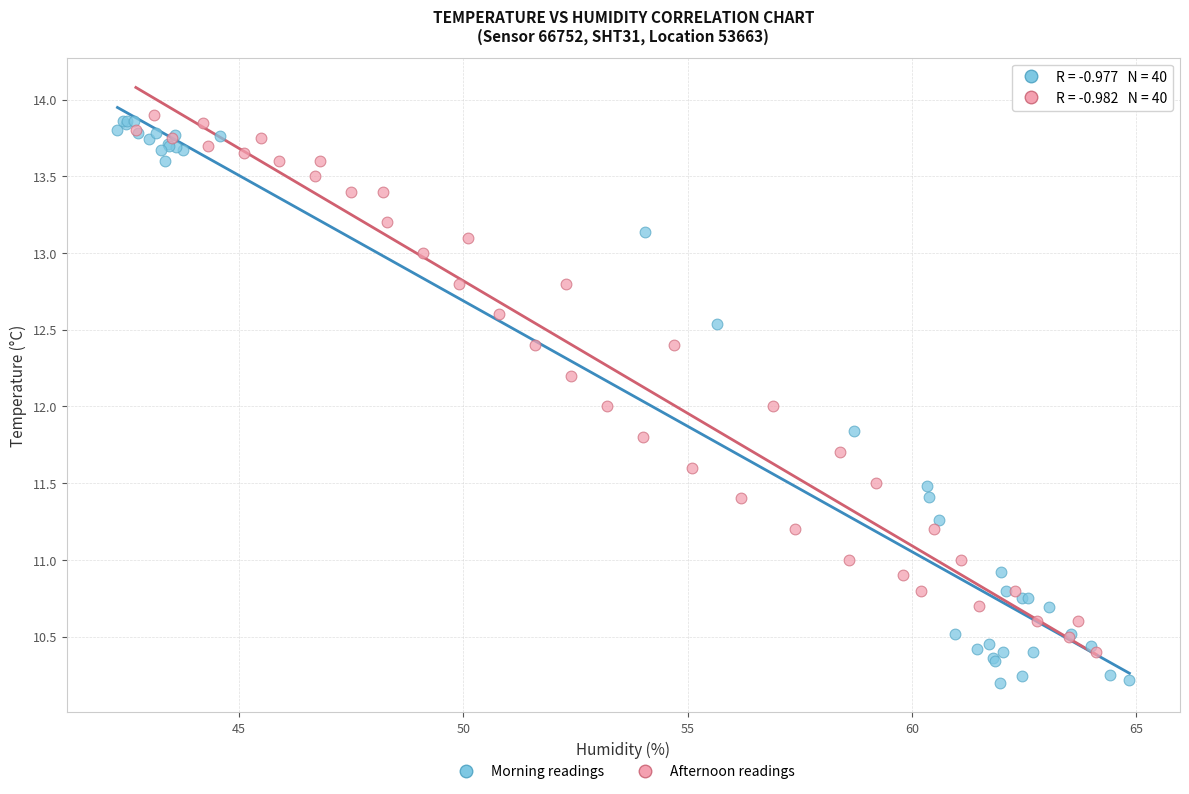

Which series contains the highest Y value?

Afternoon readings